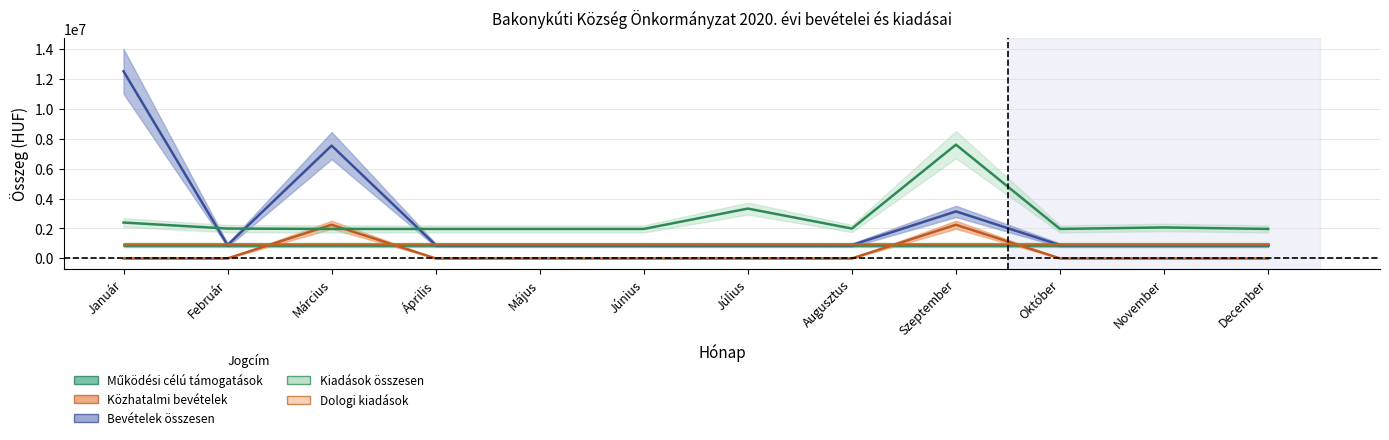

What position from the right is Október?

3